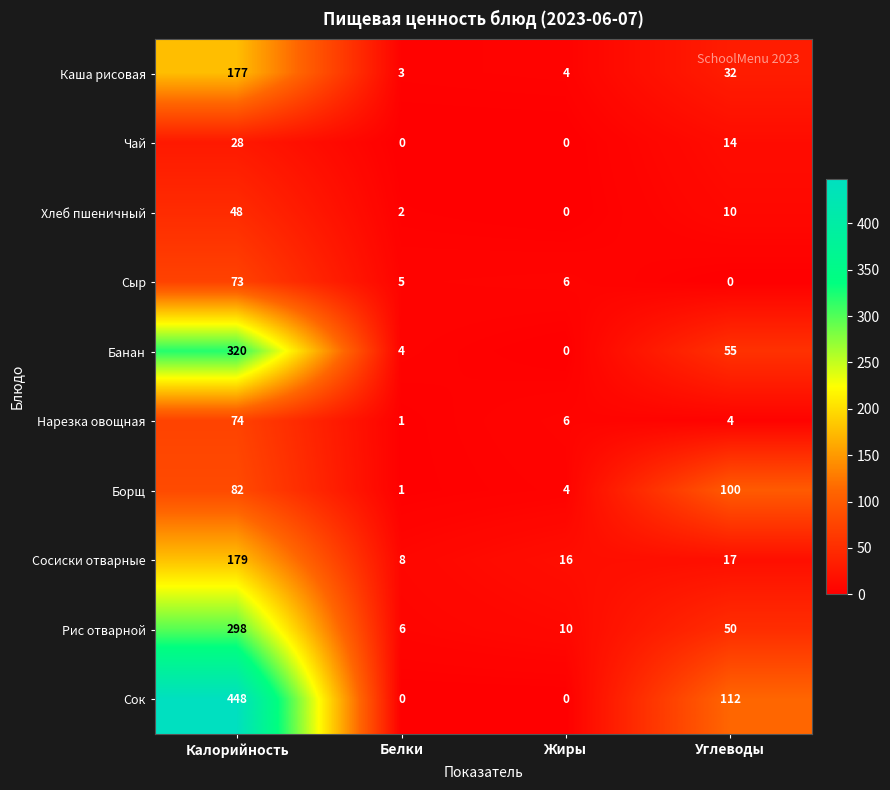

List the labels in order of Каша рисовая value, smallest first.

Белки, Жиры, Углеводы, Калорийность